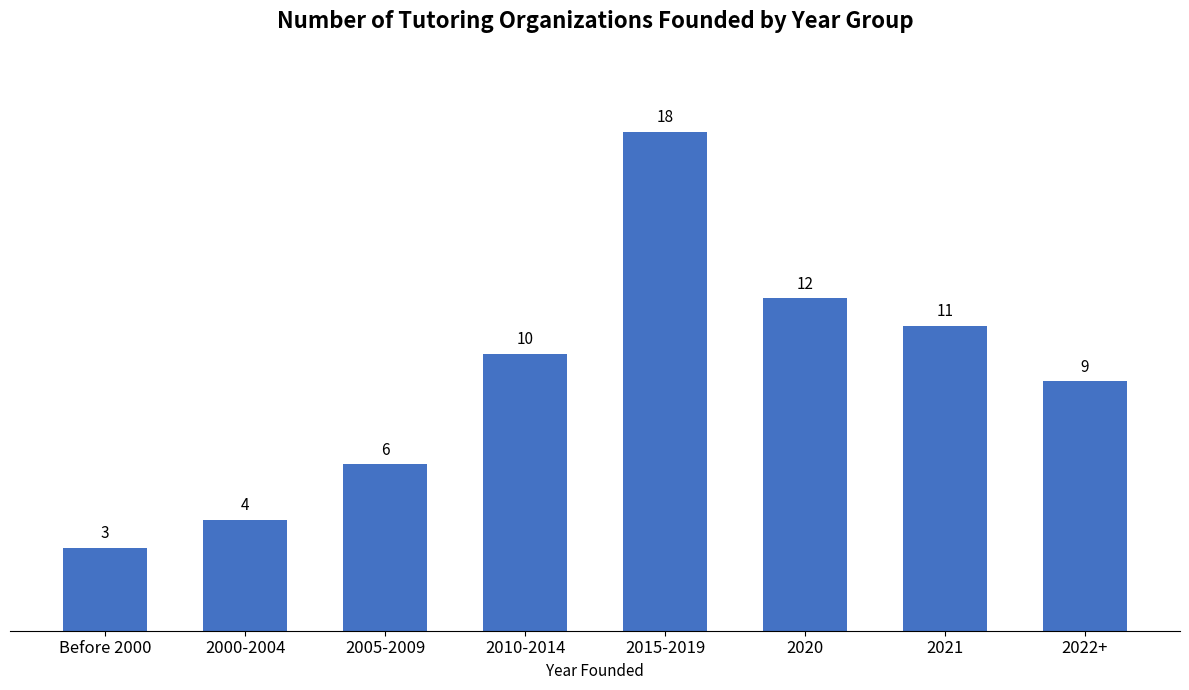

How many values are below 10?

4